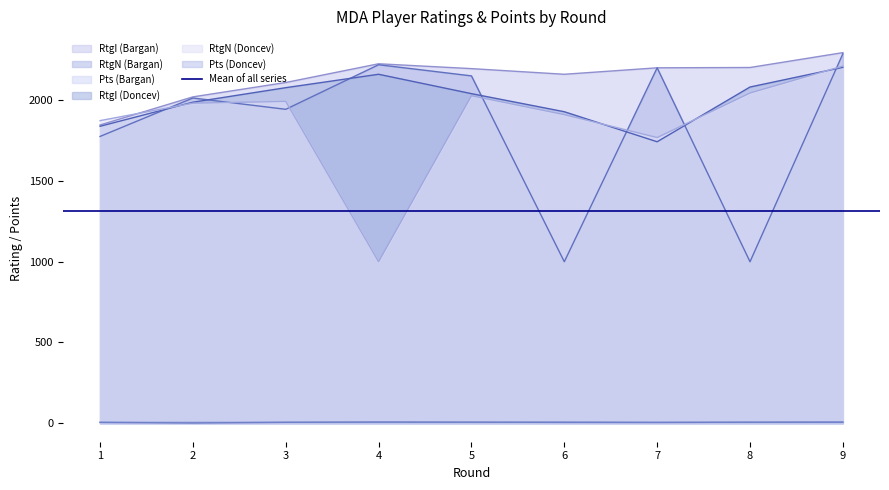

Between which two adjacent categories do RtgI (Doncev) and RtgN (Bargan) first intersect?

1 and 2